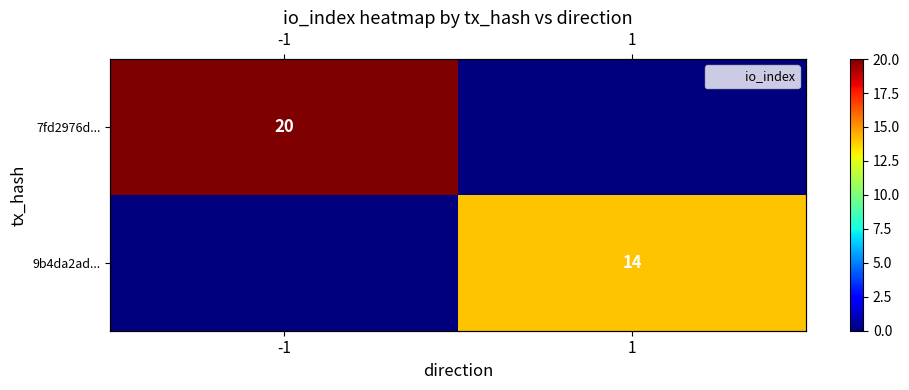

Which category has the lowest value in the 7fd2976d... series?

1